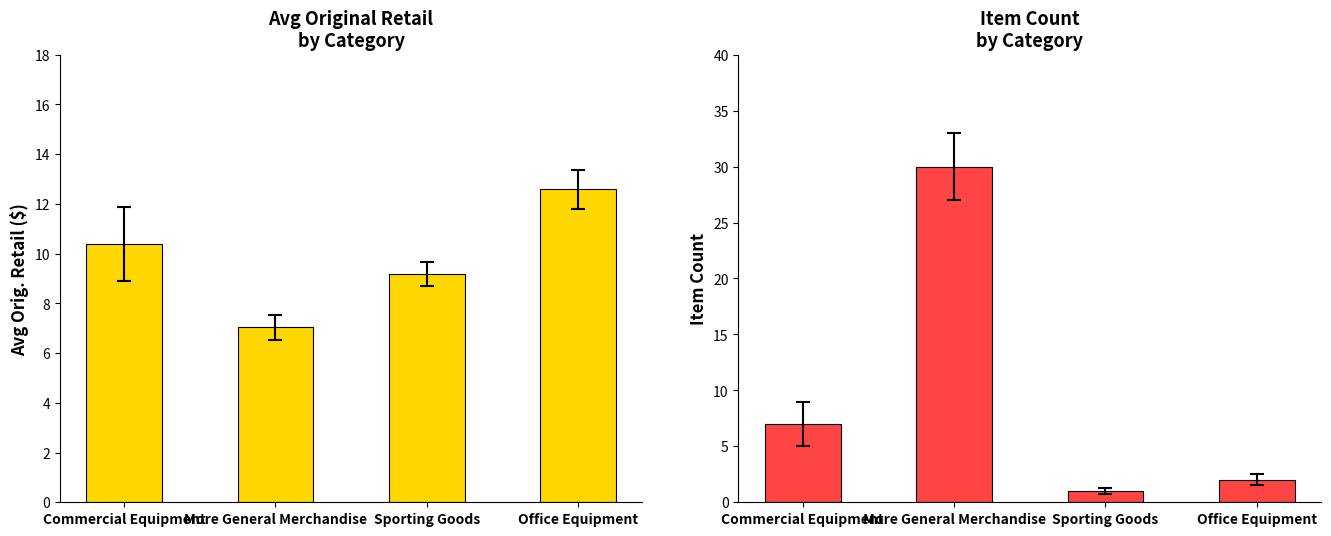

Are the bars horizontal?

No